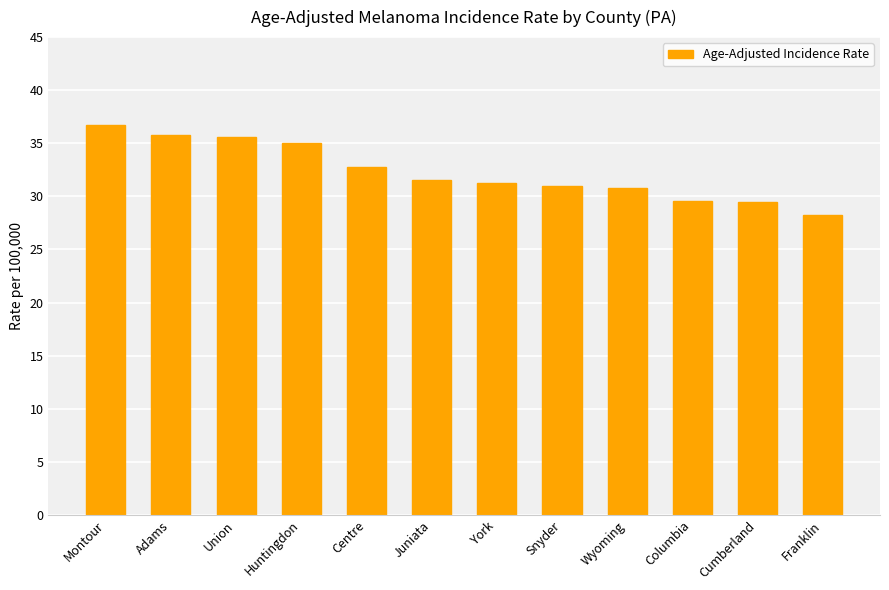

True or false: the data shows 30.8 at Wyoming.

True